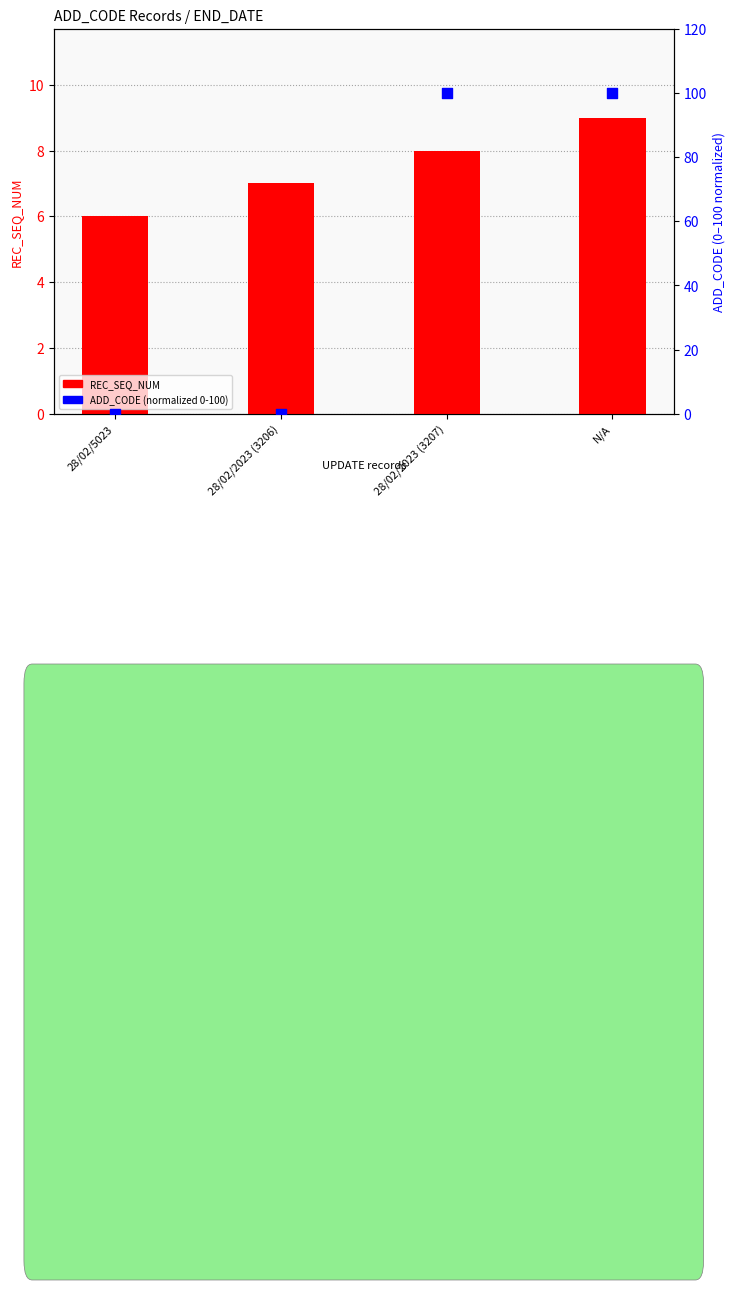

At which category is the sum across all series the highest?

N/A